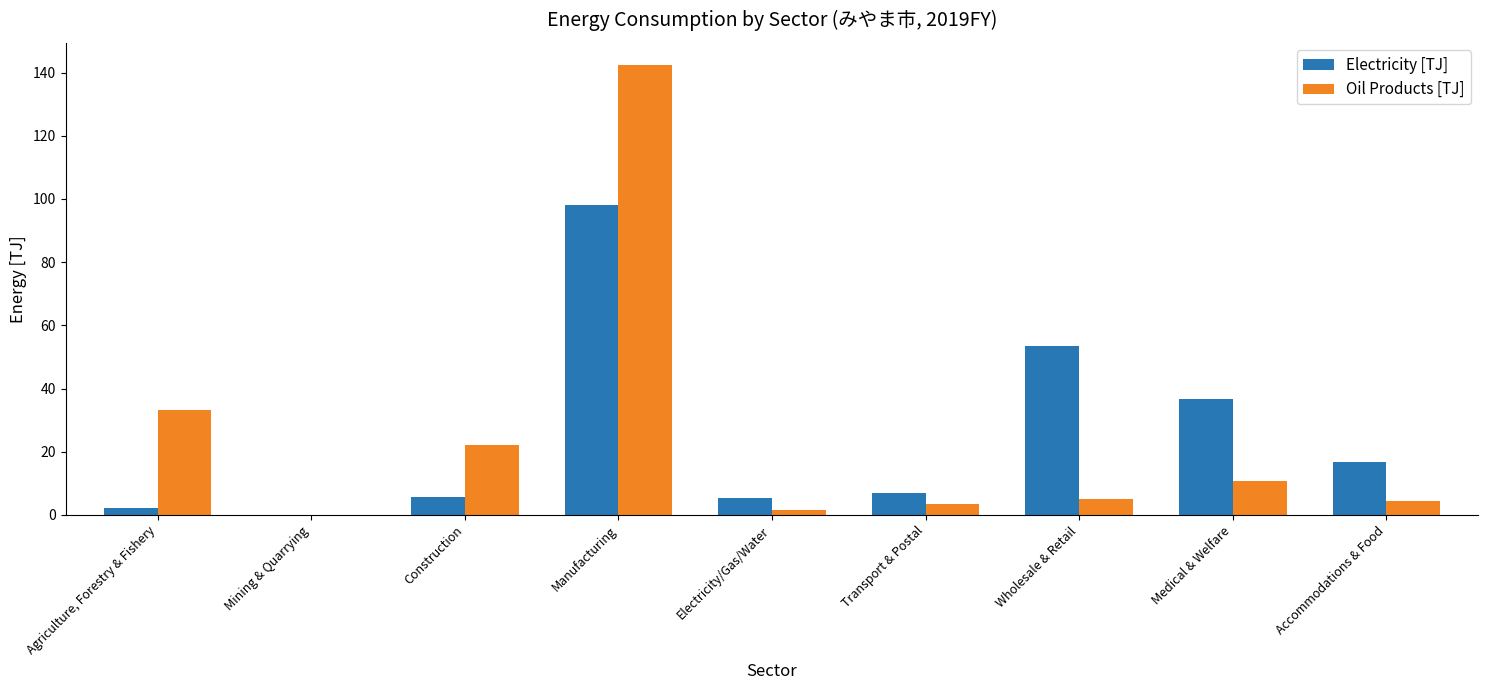

True or false: Oil Products [TJ] has a value of 4.9 at Wholesale & Retail.

True